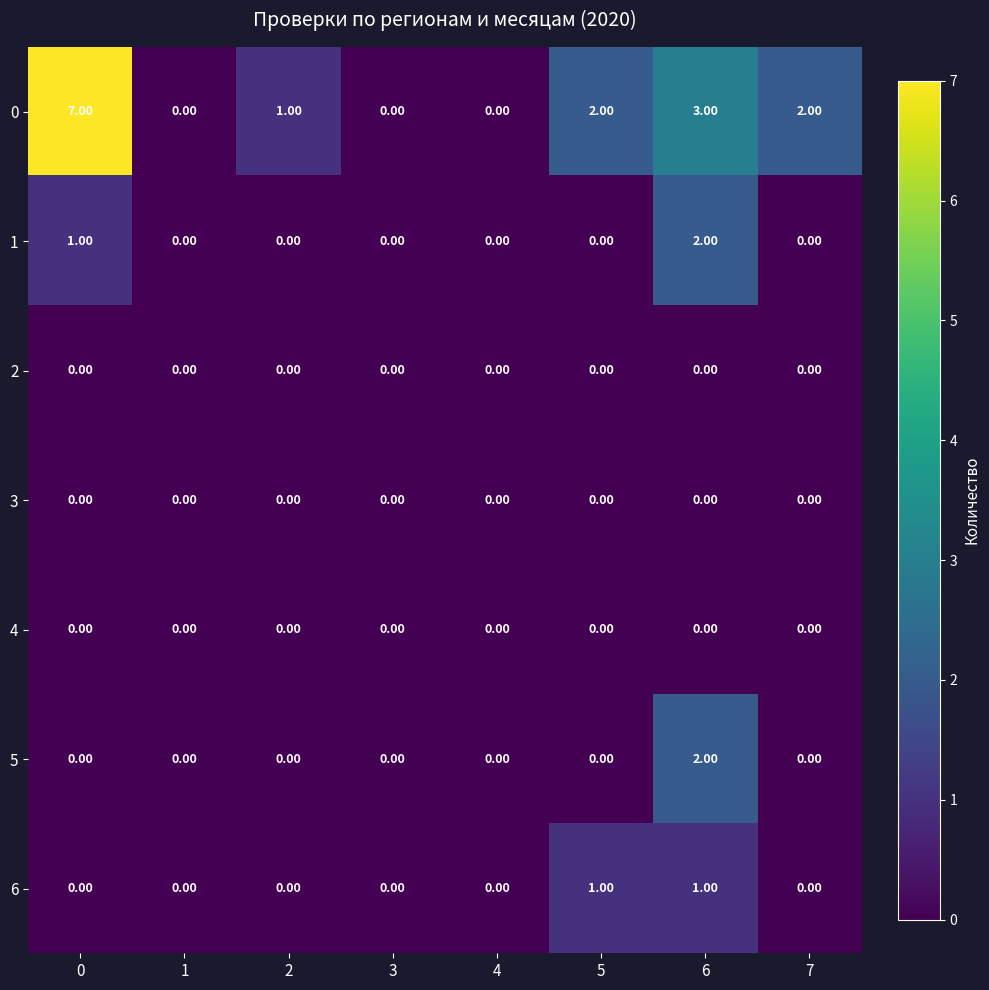

What is the total value across all series at 0?

8